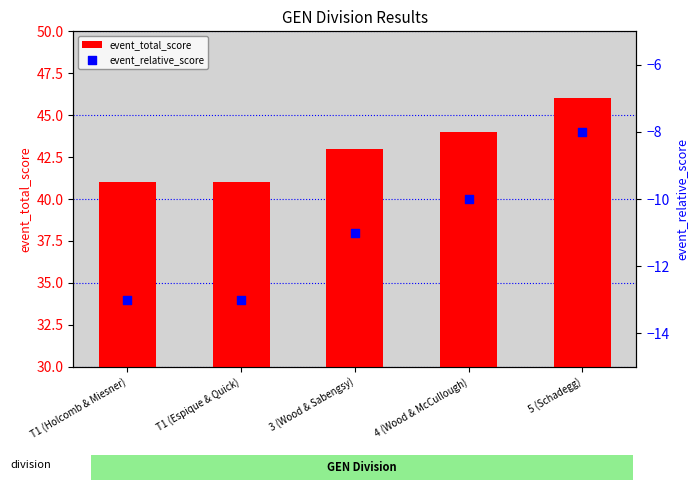

What are all the series names shown in the legend?

event_total_score, event_relative_score